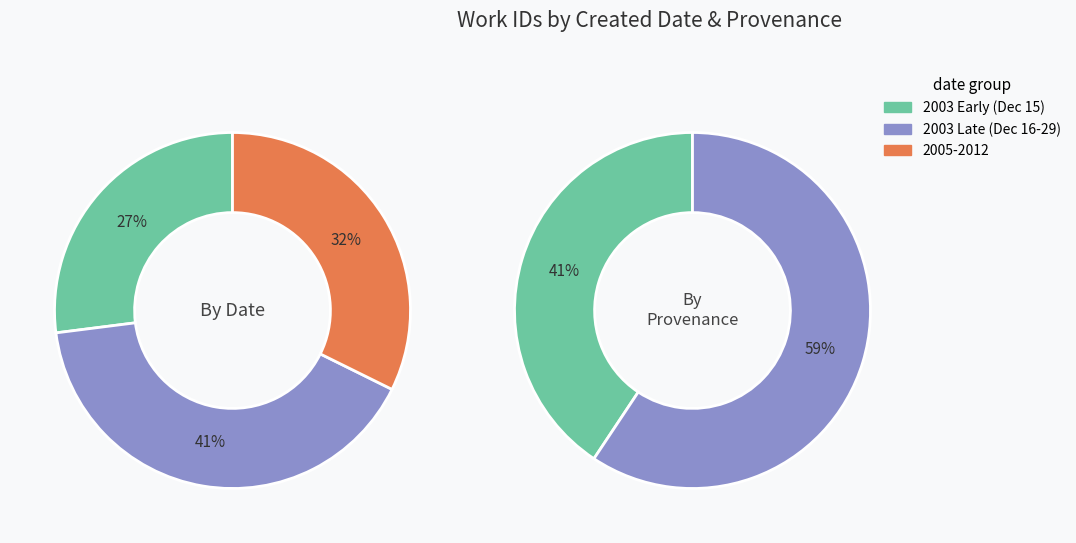

Does 2003-12-16 (5565) represent more than half of the total?

No